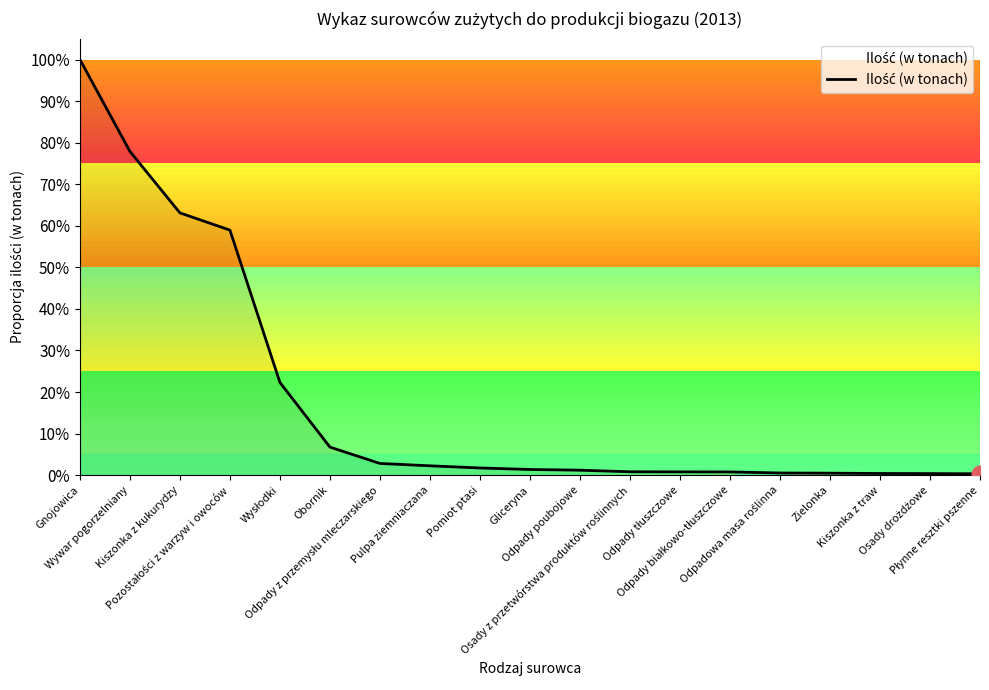

True or false: there are more than 0 points higher than both neighbors.

False